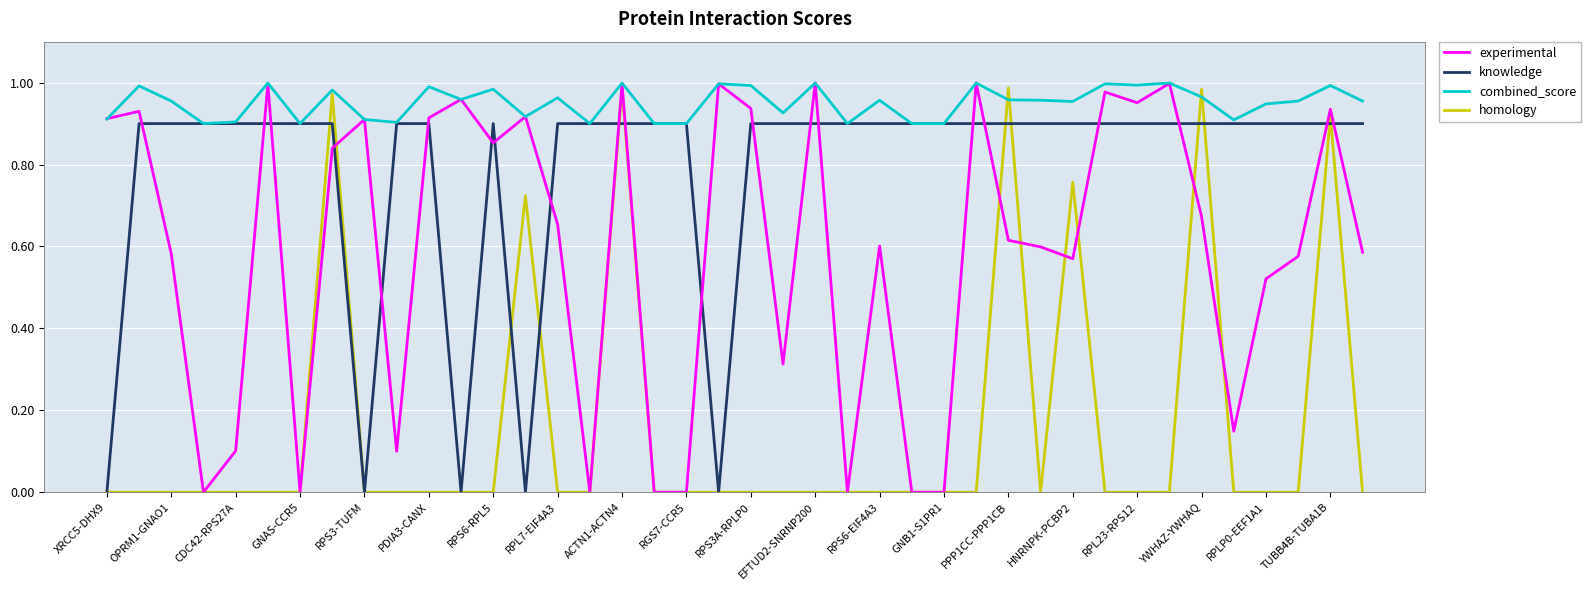

Rank the series by their average value, from lowest to highest.

homology, experimental, knowledge, combined_score